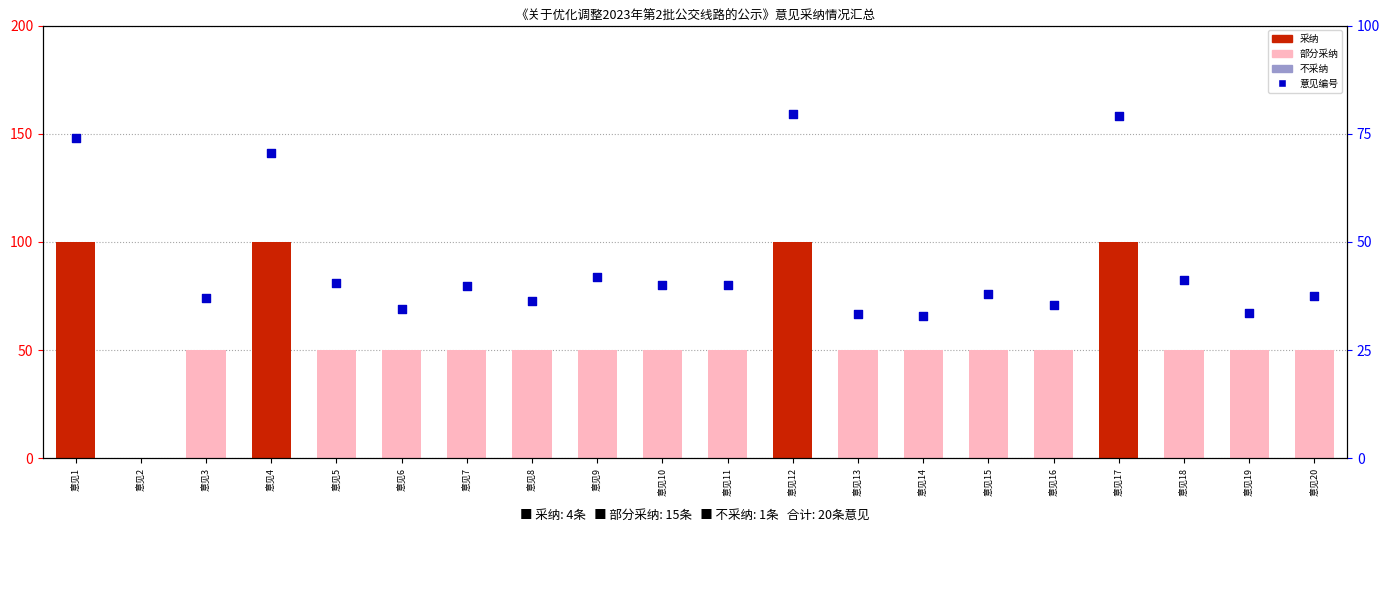

Approximately how many times larger is the value at 意见8 compared to 意见18?

0.9